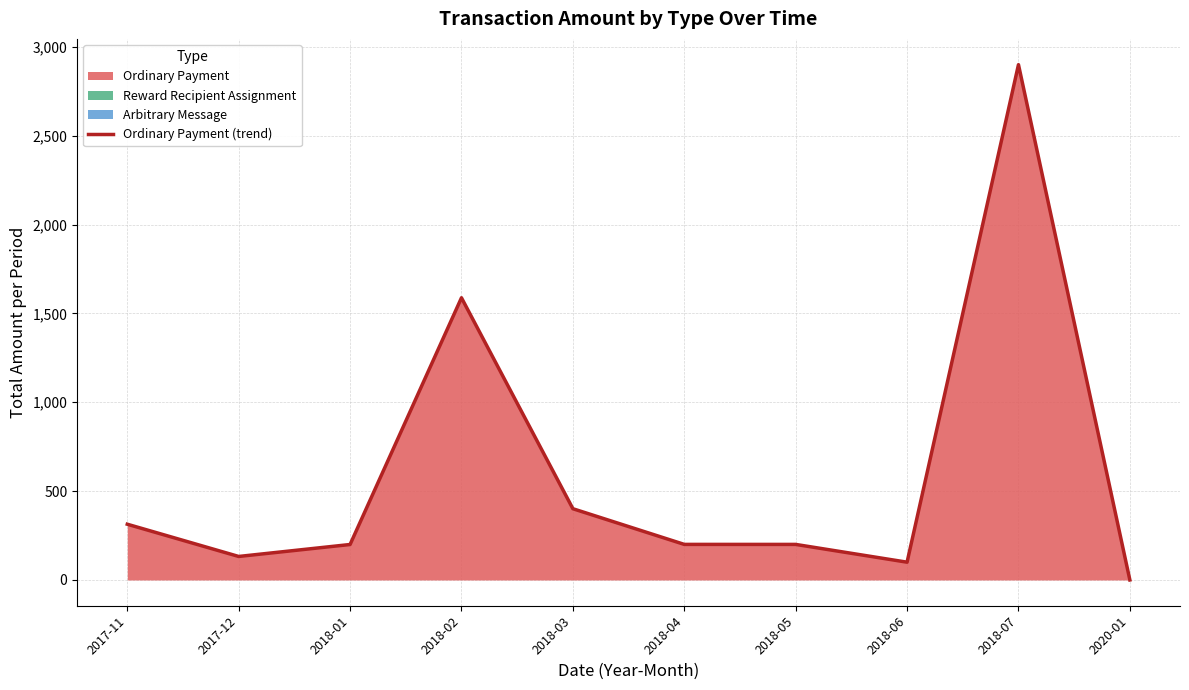

The chart shows a value of 45.5 at 2018-06. True or false?

False